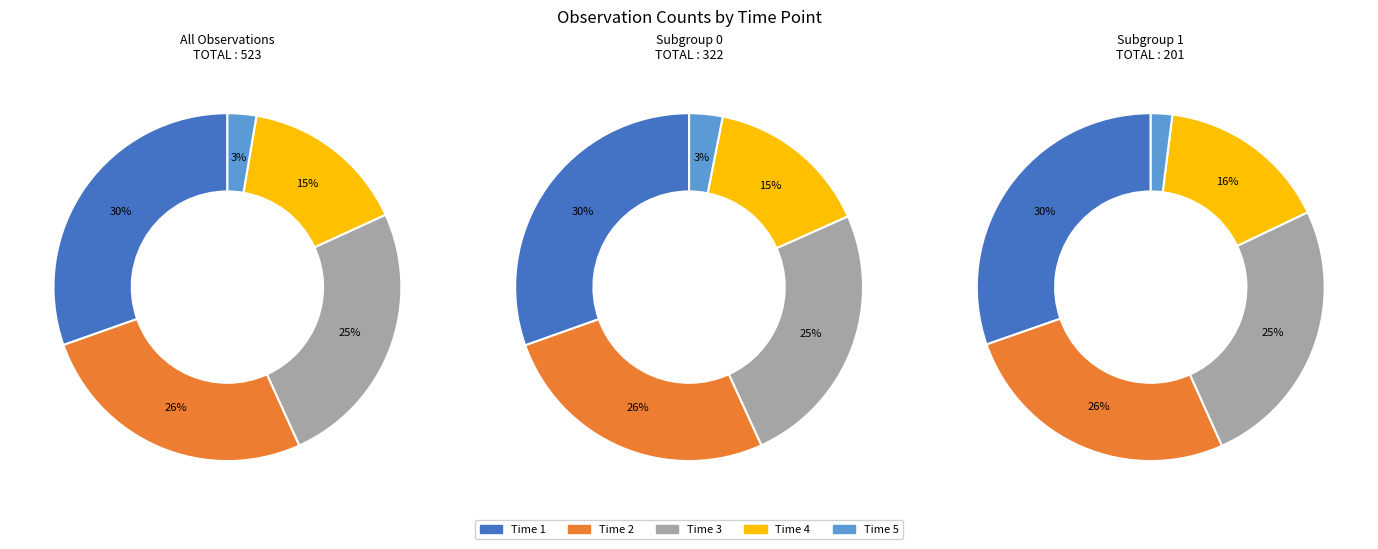

To the nearest percent, what is the difference between the time_4 and time_1 slice percentages?

15%